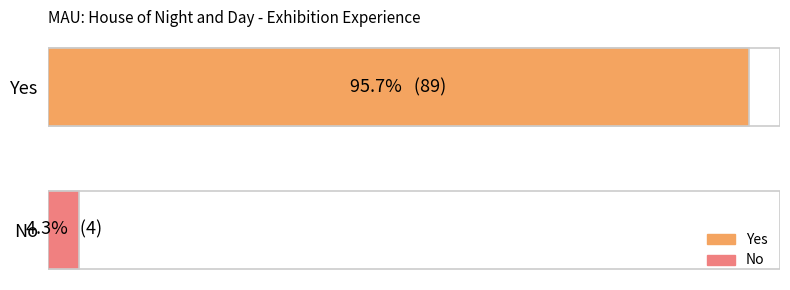

True or false: the data shows 89 at Yes.

True